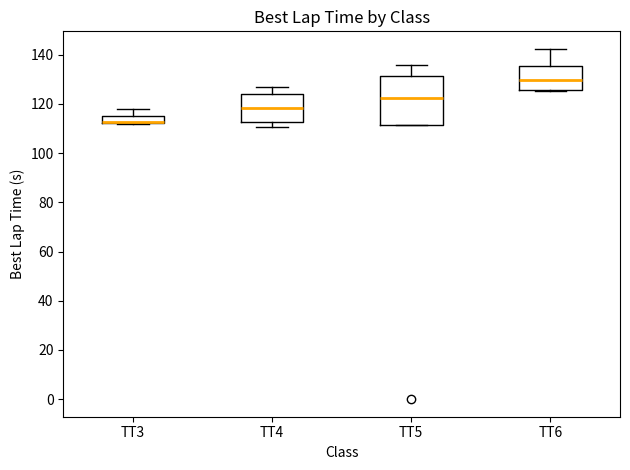

Reading left to right, read every box against the y-axis: the position of its median line, the range the box covers, and the ends of its whiskers. The values are not printed on the chart, so give them approximately, as read against the axis.

TT3: median 112 (drawn on the box's lower edge), box 112 to 116, whiskers 112 to 118
TT4: median 118, box 112 to 124, whiskers 110 to 126
TT5: median 122, box 112 to 132, whiskers 112 to 136
TT6: median 130, box 126 to 136, whiskers 126 to 142